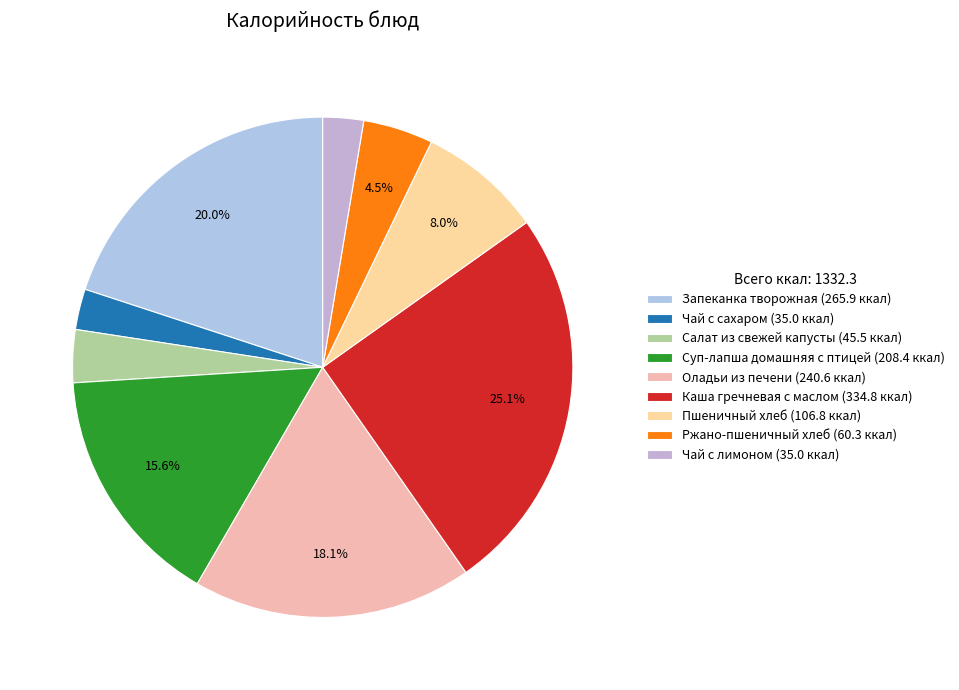

To the nearest percent, what is the combined percentage of Суп-лапша домашняя с птицей and Каша гречневая с маслом?

41%